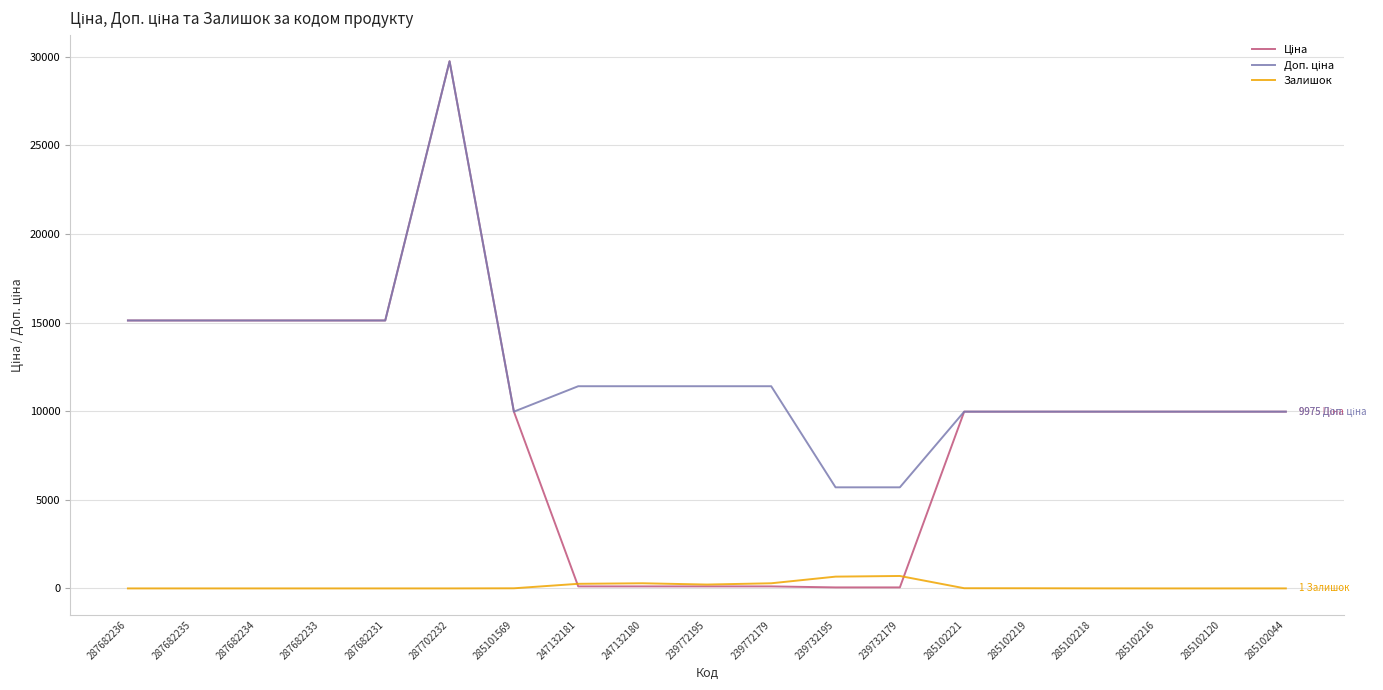

The value of Залишок at 285102216 is 0.0. True or false?

True